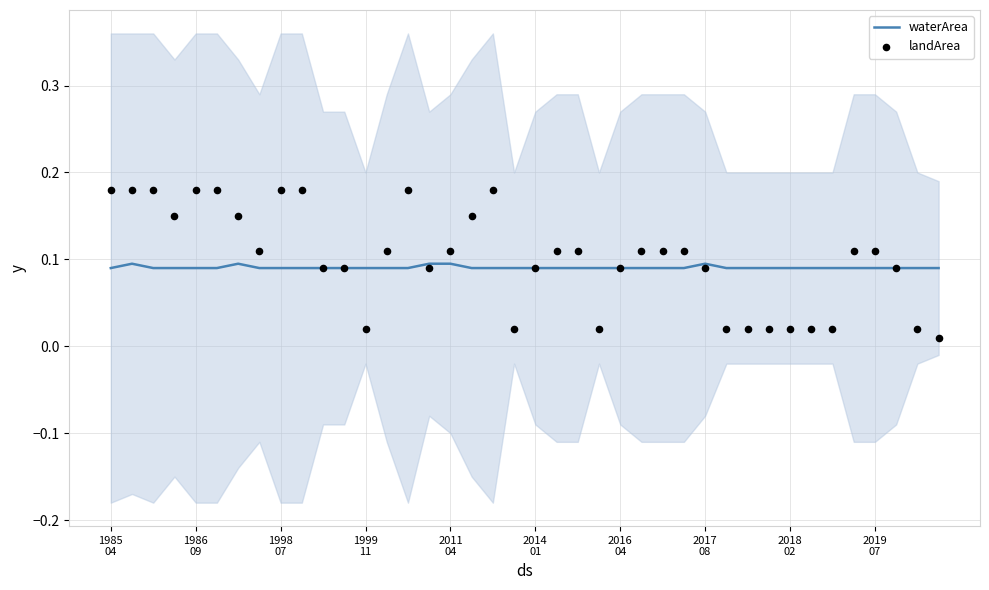

What are all the series names shown in the legend?

waterArea, landArea